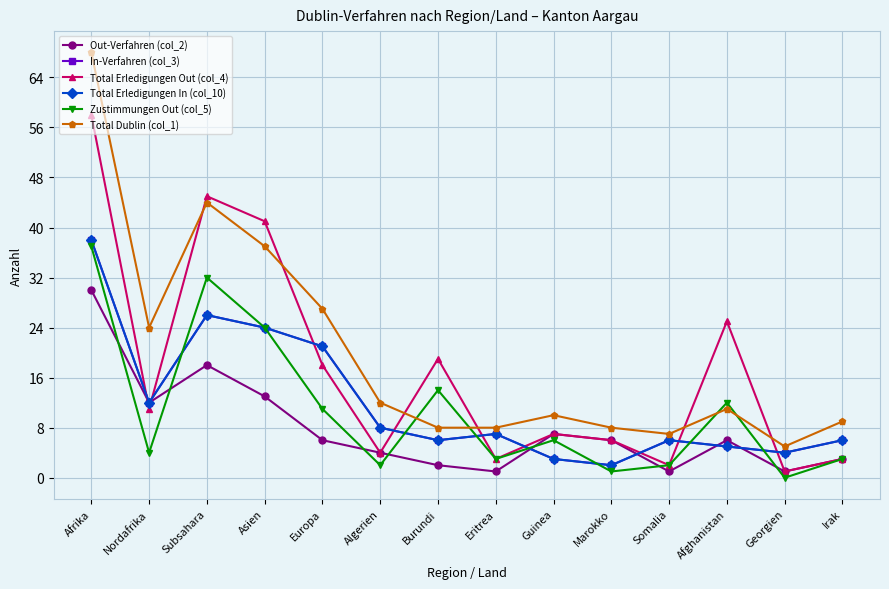

Is this an area chart (filled region under the line)?

No